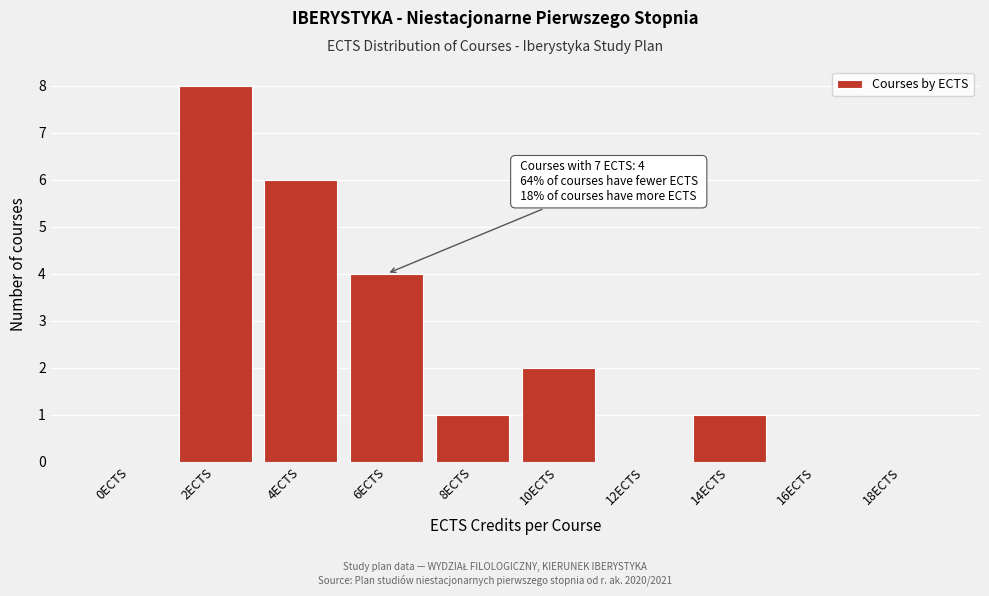

Reading left to right, transcribe all the data shown in this chart.

0ECTS=0	2ECTS=8	4ECTS=6	6ECTS=4	8ECTS=1	10ECTS=2	12ECTS=0	14ECTS=1	16ECTS=0	18ECTS=0